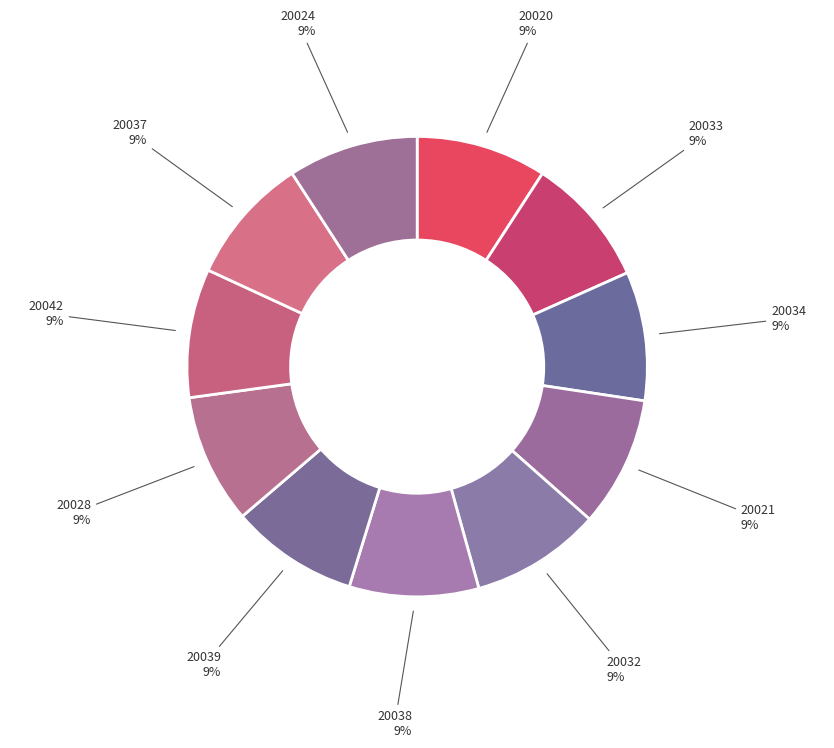

Is the sum of 20039 and 20028 greater than half?

No